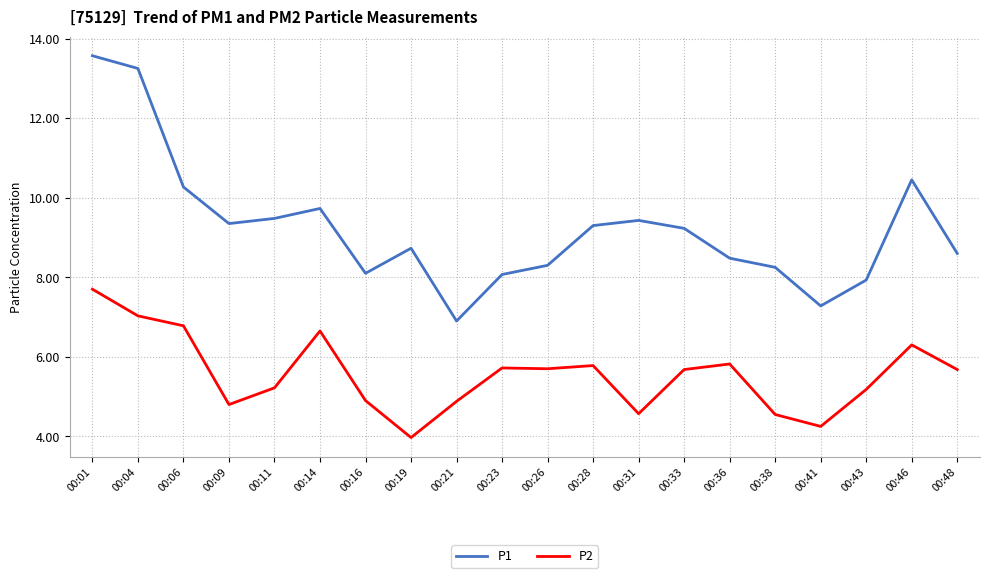

What is the total value across all series at 00:38?

12.8